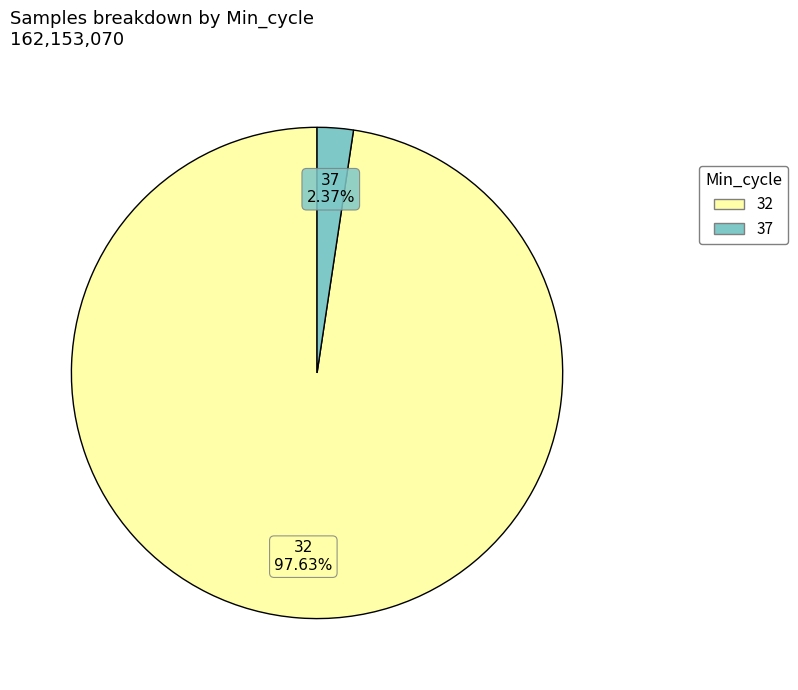

How many segments does this pie chart have?

2